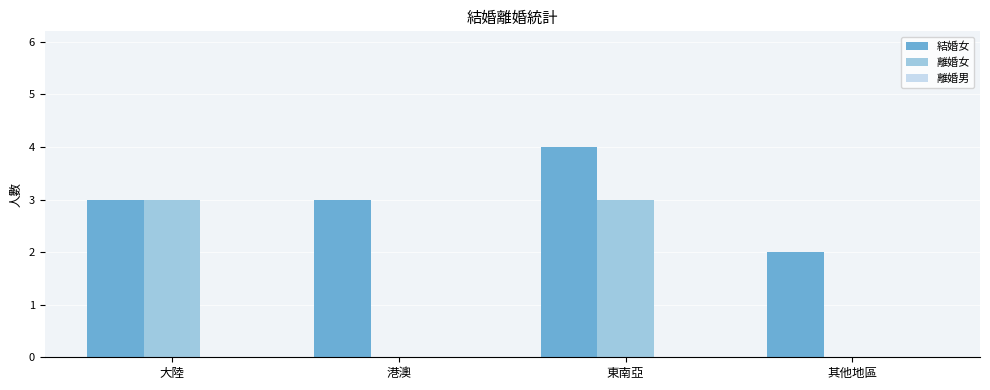

What is the sum of the 結婚女 values at 其他地區 and 大陸?

5